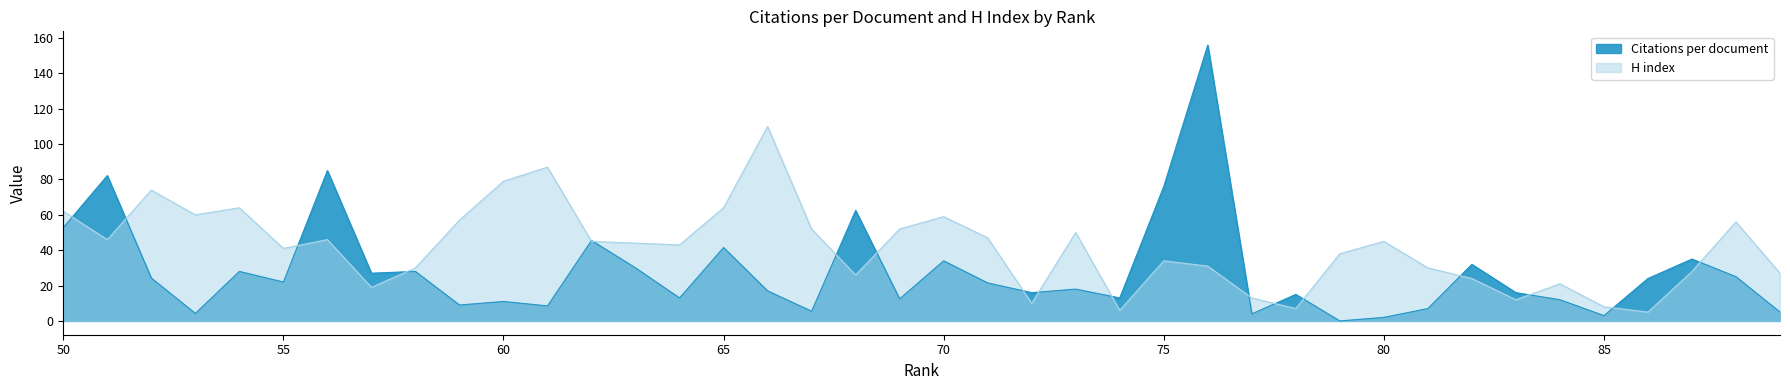

Which series changed the most between 80 and 58?

Citations per document